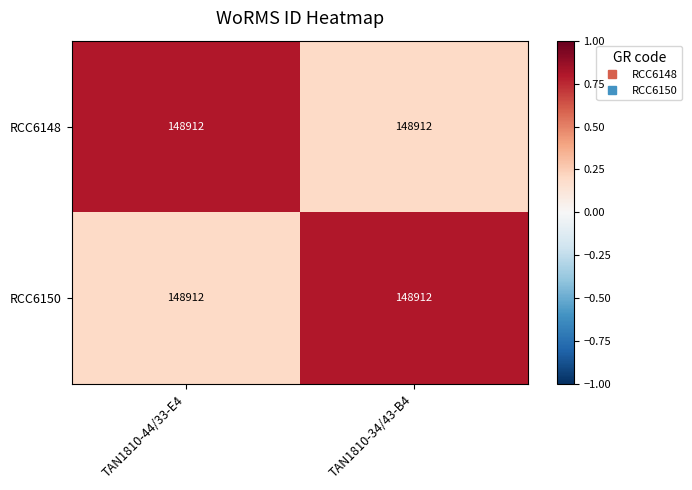

Is the value of RCC6150 at TAN1810-44/33-E4 greater than the value of RCC6148 at TAN1810-44/33-E4?

No